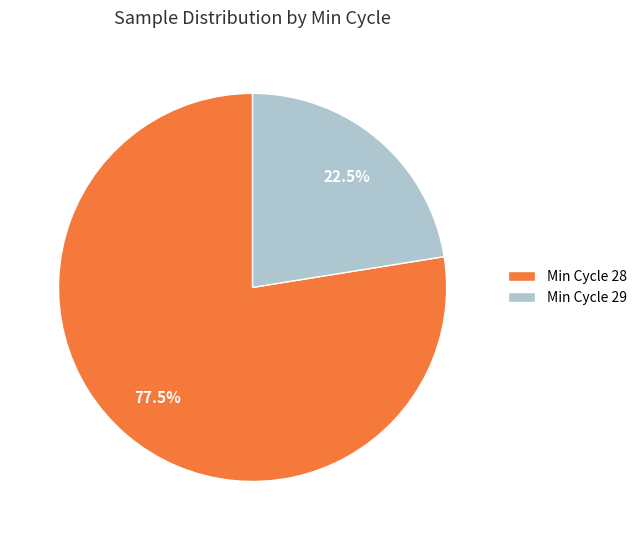

Is there any slice that represents more than half of the pie?

Yes